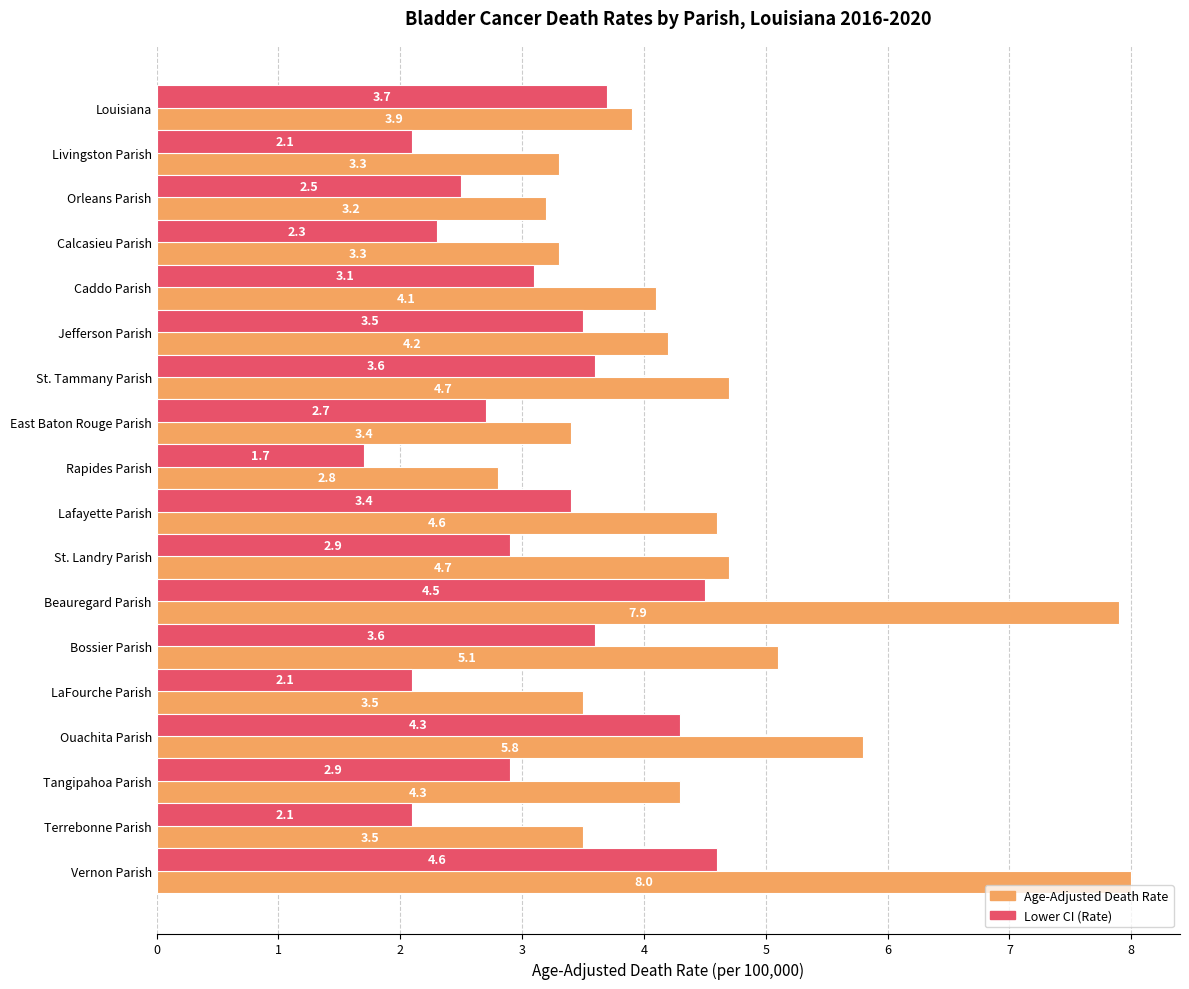

What is the smallest value displayed?

1.7